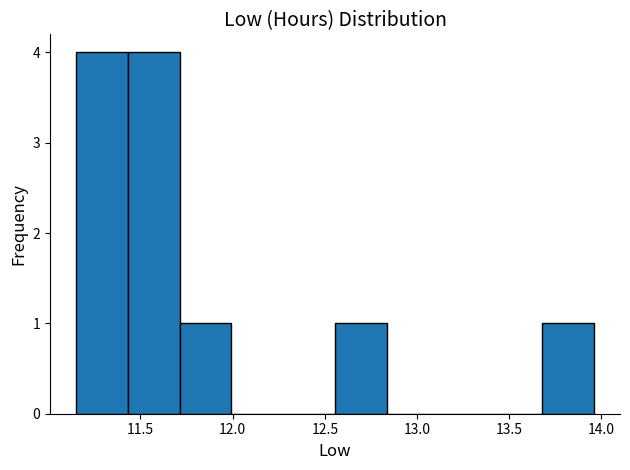

How tall is the bar that spans 11.15 to 11.45 on the x-axis? Neither the bar edges nor the heights are printed on the chart, so give them approximately, as read against the axes.

4